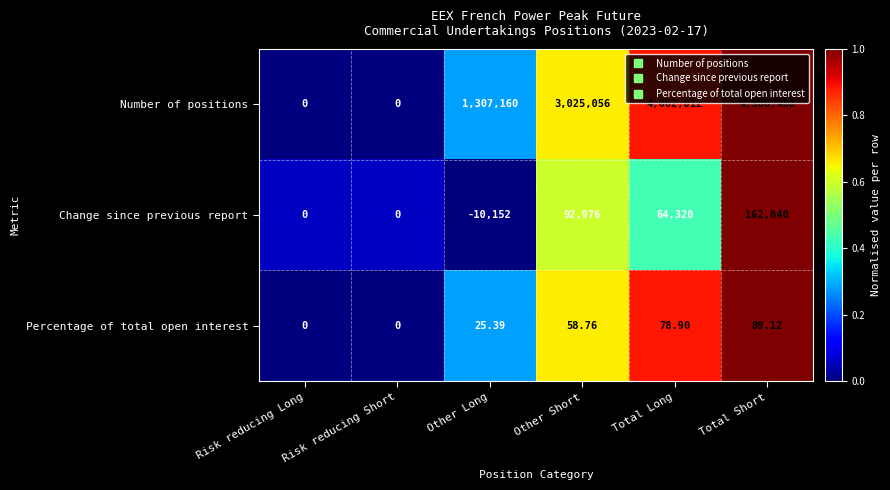

Which series has the largest total across all categories?

Number of positions